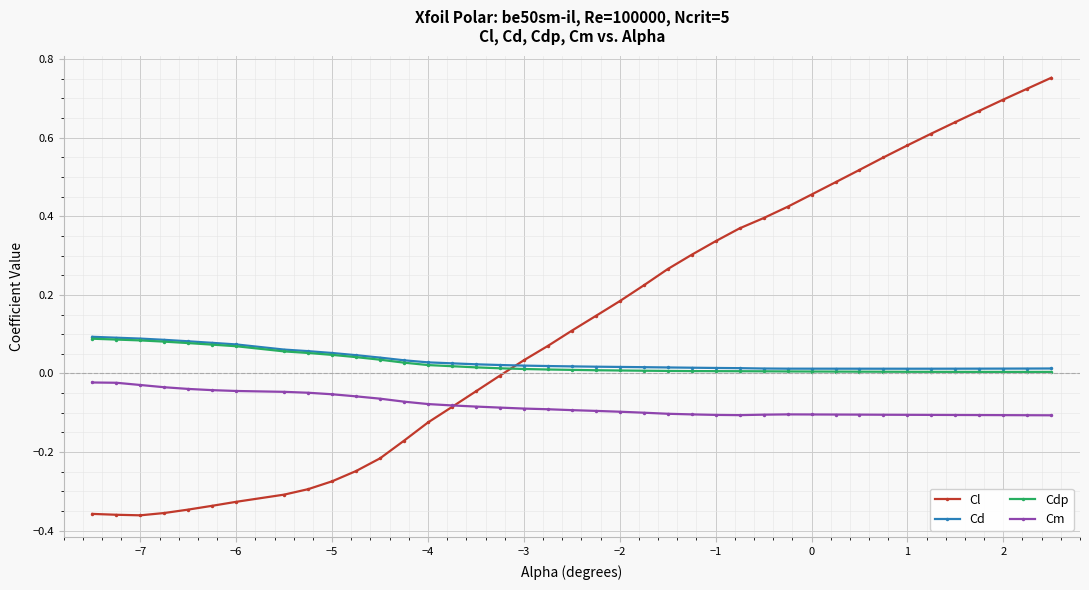

Which series has the largest total across all categories?

Cl